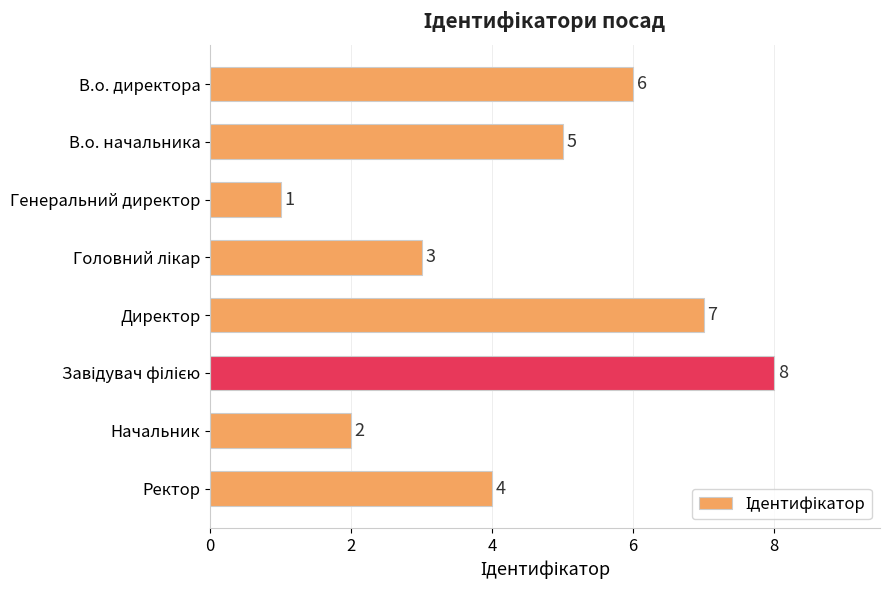

What is the sum of all values?

36